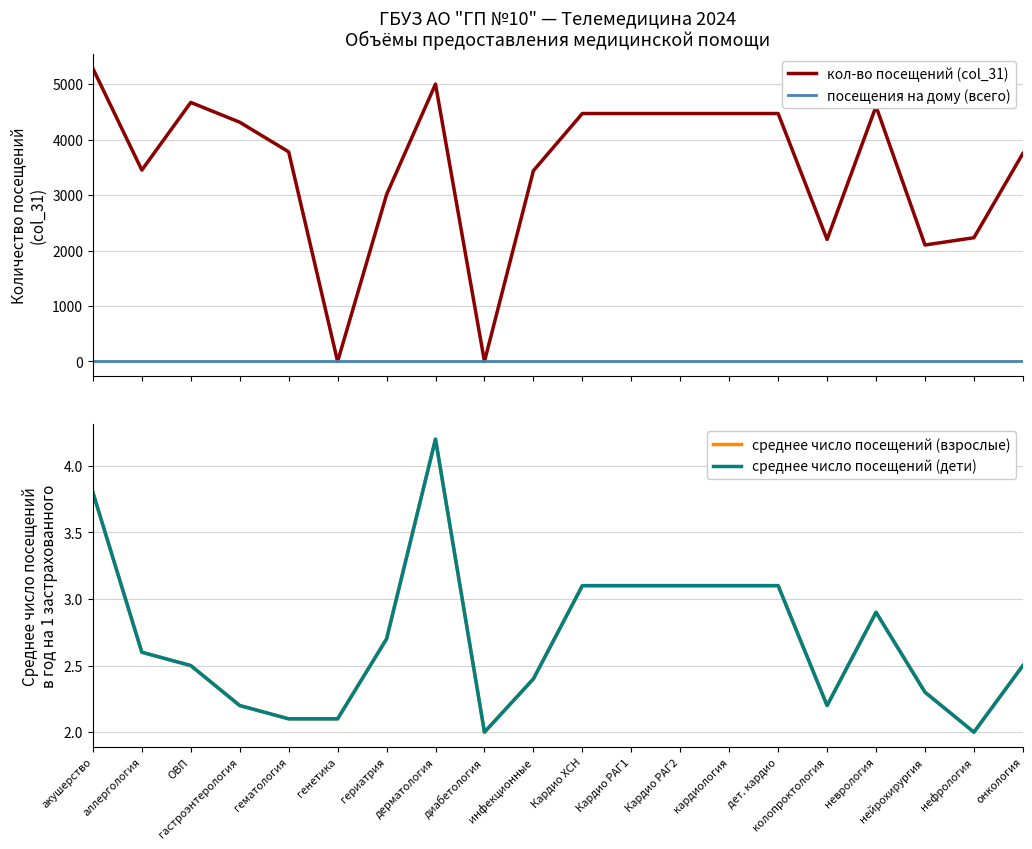

True or false: посещения на дому (всего) and среднее число посещений (взрослые) intersect in this chart.

False